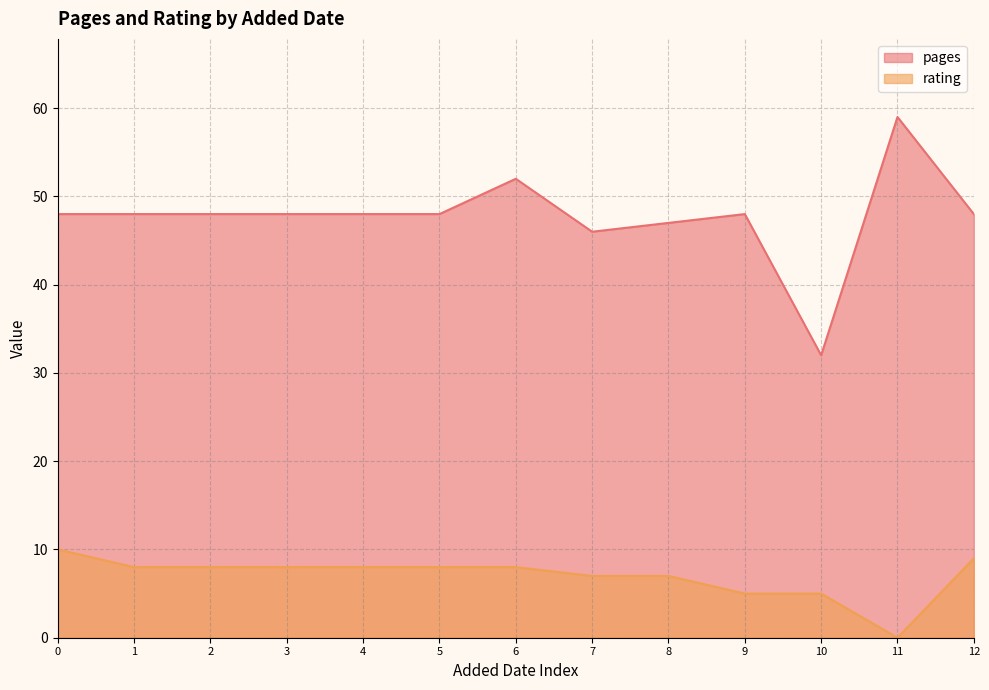

What is the difference between the maximum and minimum values in the rating series?

10